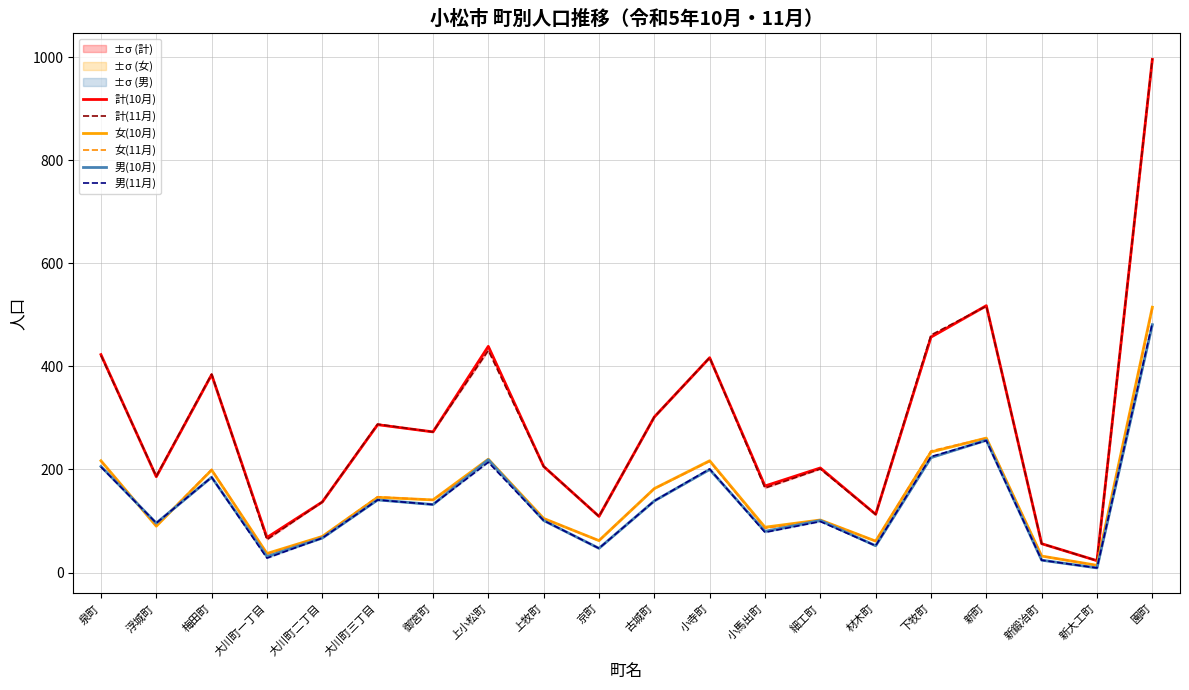

Which has a higher value, 細工町 or 小馬出町?

細工町